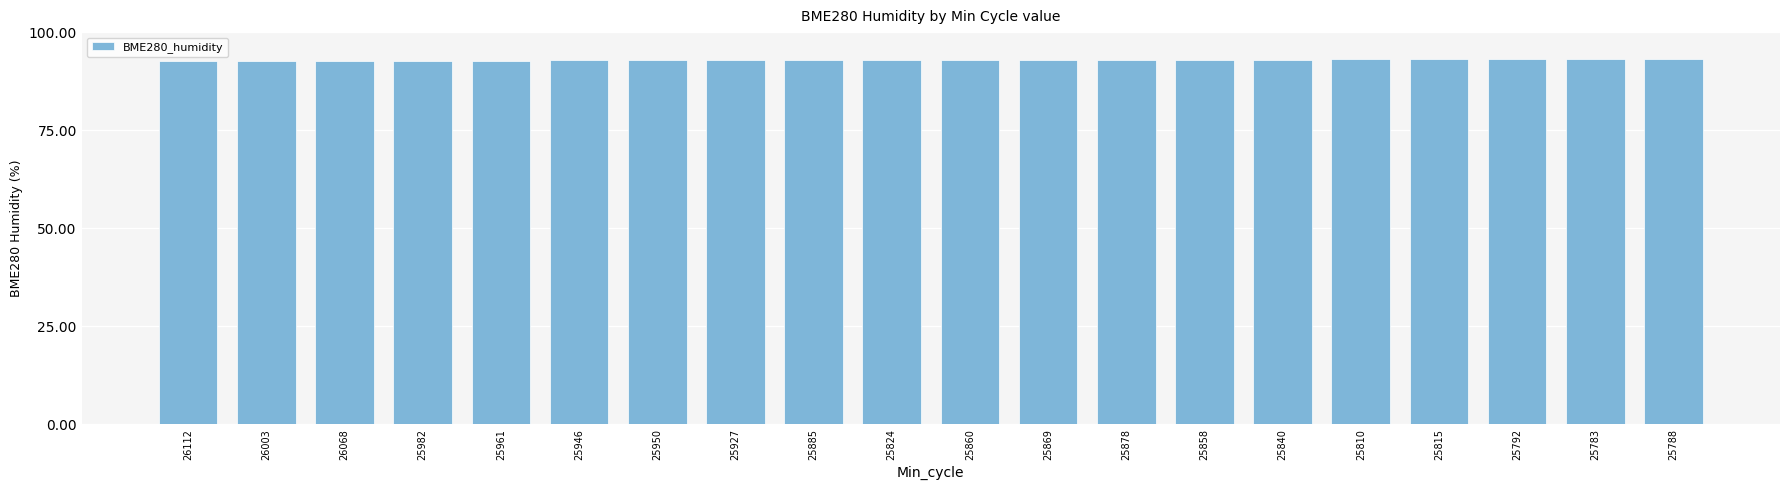

What is the average value?

92.9